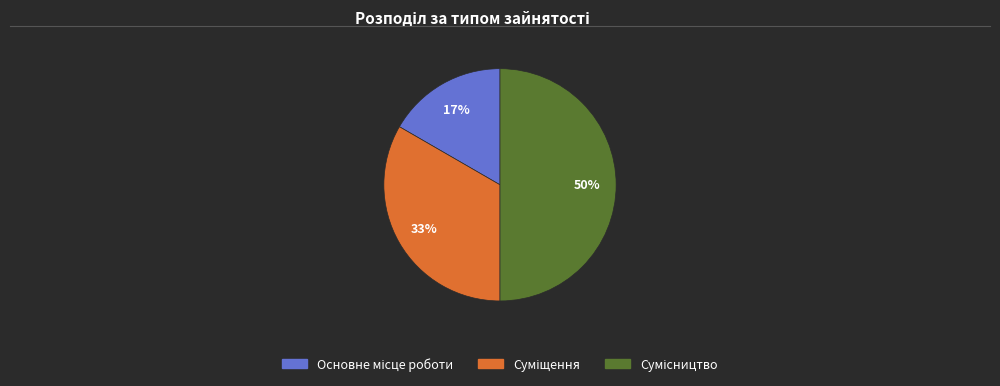

To the nearest percent, what is the difference between the largest and smallest slice percentages?

33%